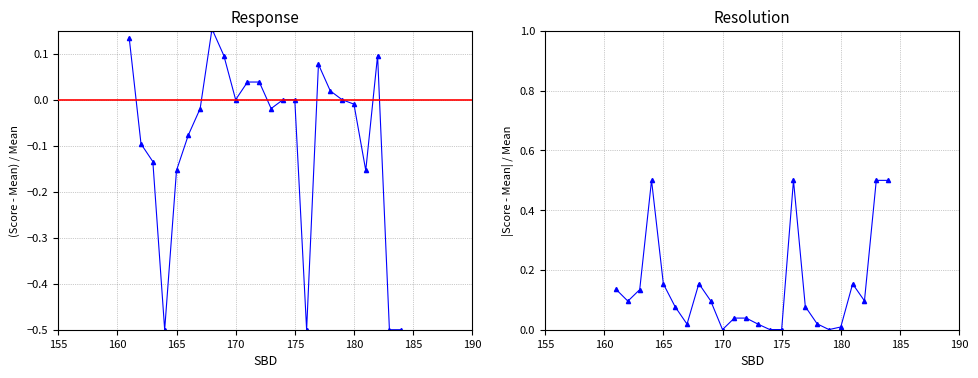

True or false: Resolution and Response intersect in this chart.

False